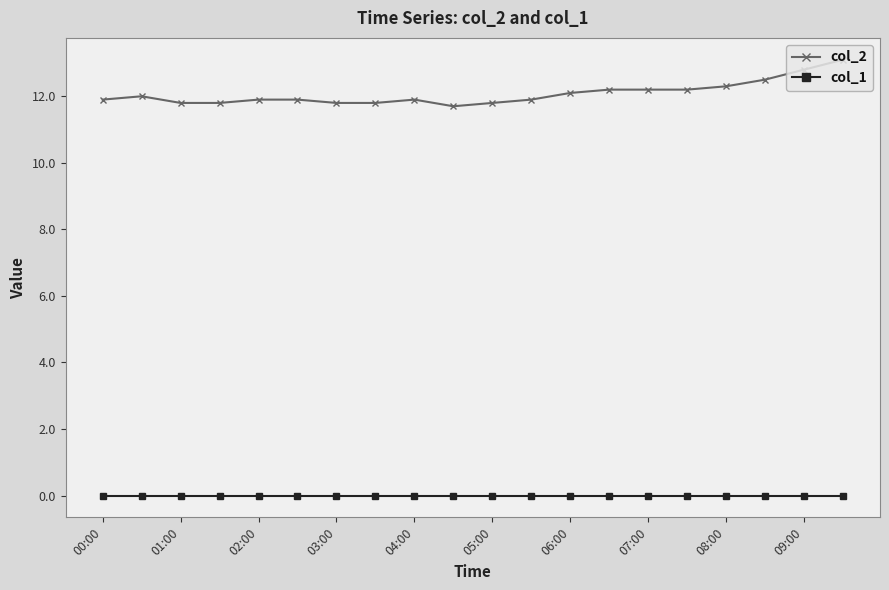

True or false: col_1 and col_2 intersect in this chart.

False